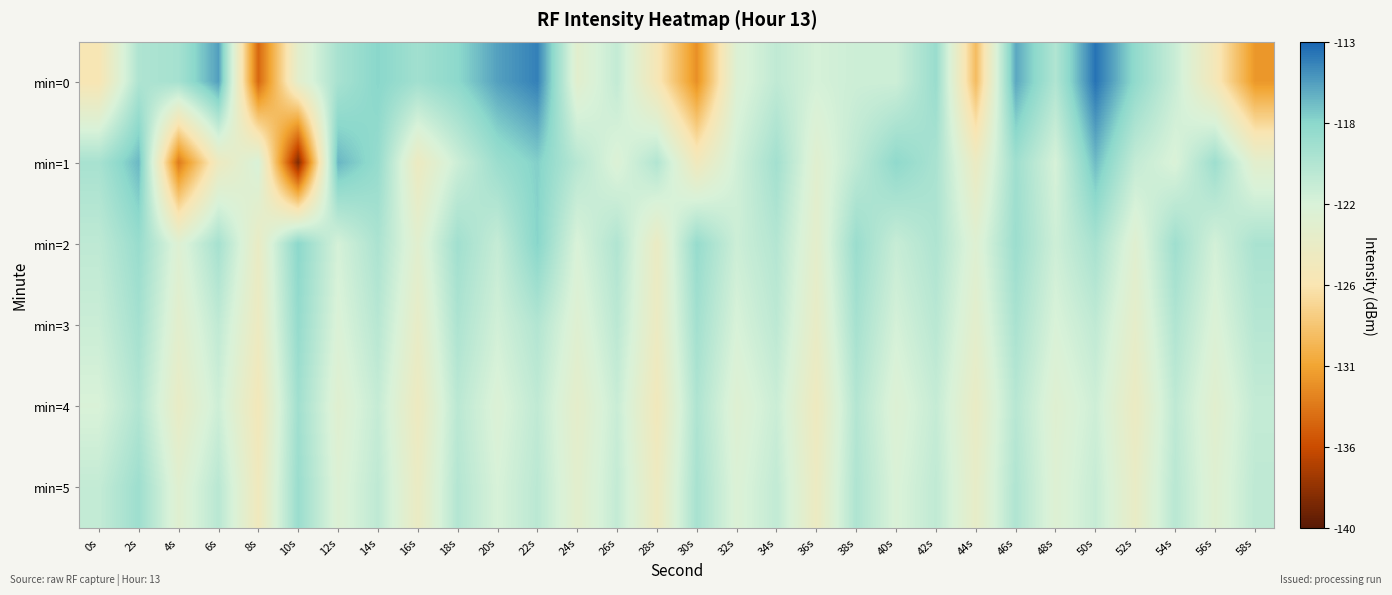

Between 18s and 30s, which is larger?

18s